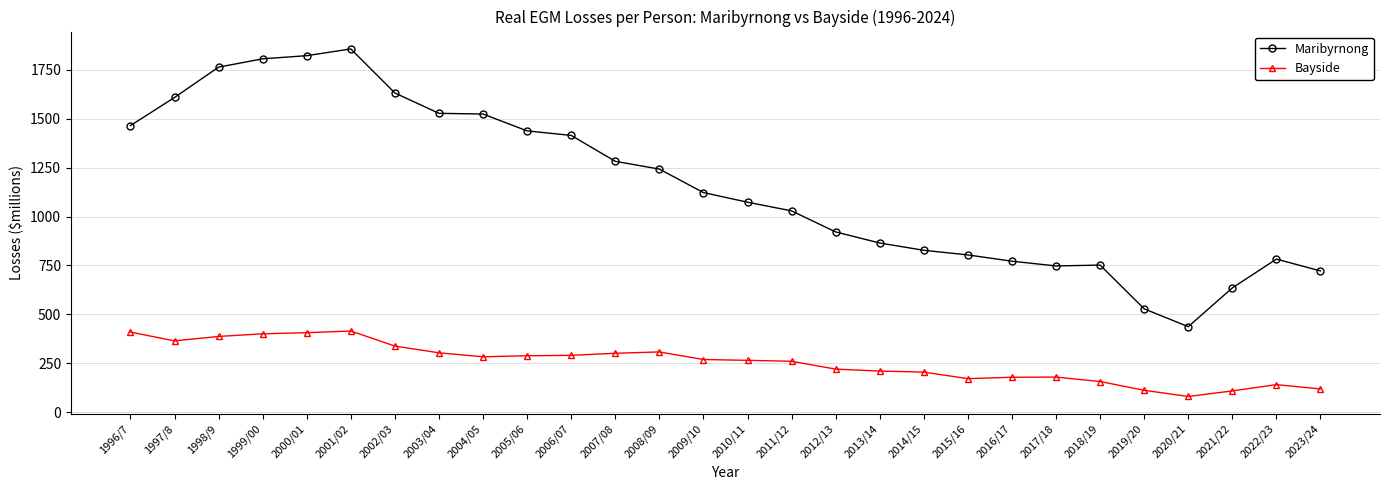

What is the value of the Bayside point at the 15th from the left?

265.1